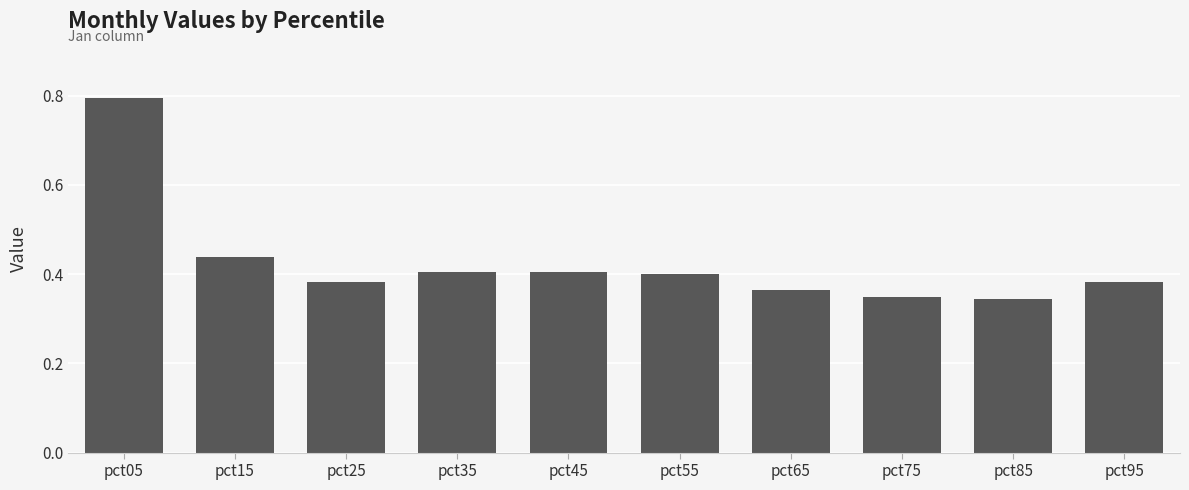

True or false: the data shows 0.1 at pct95.

False